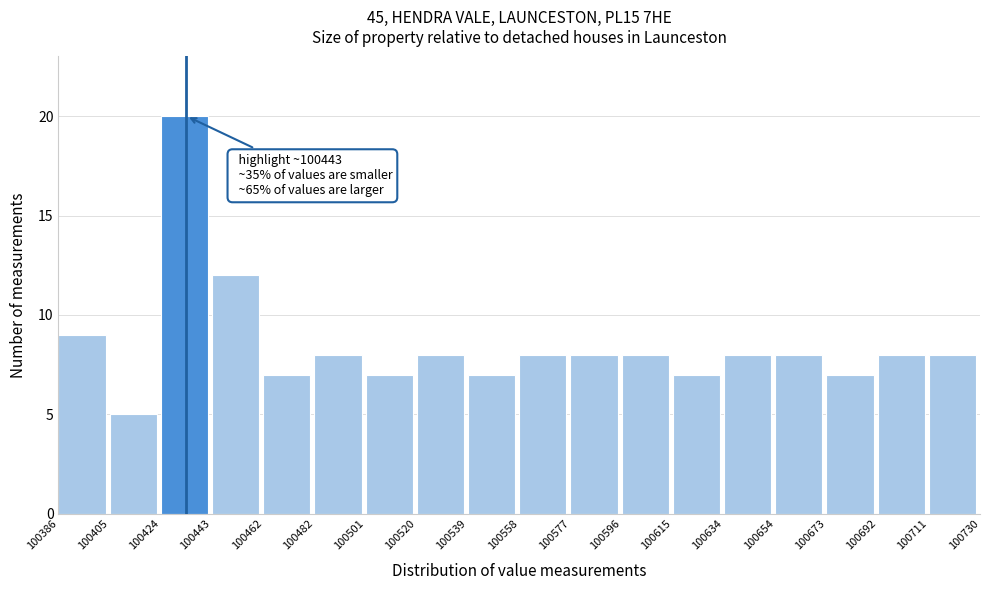

Over which range of the x-axis is the bar tallest?

100424 to 100443